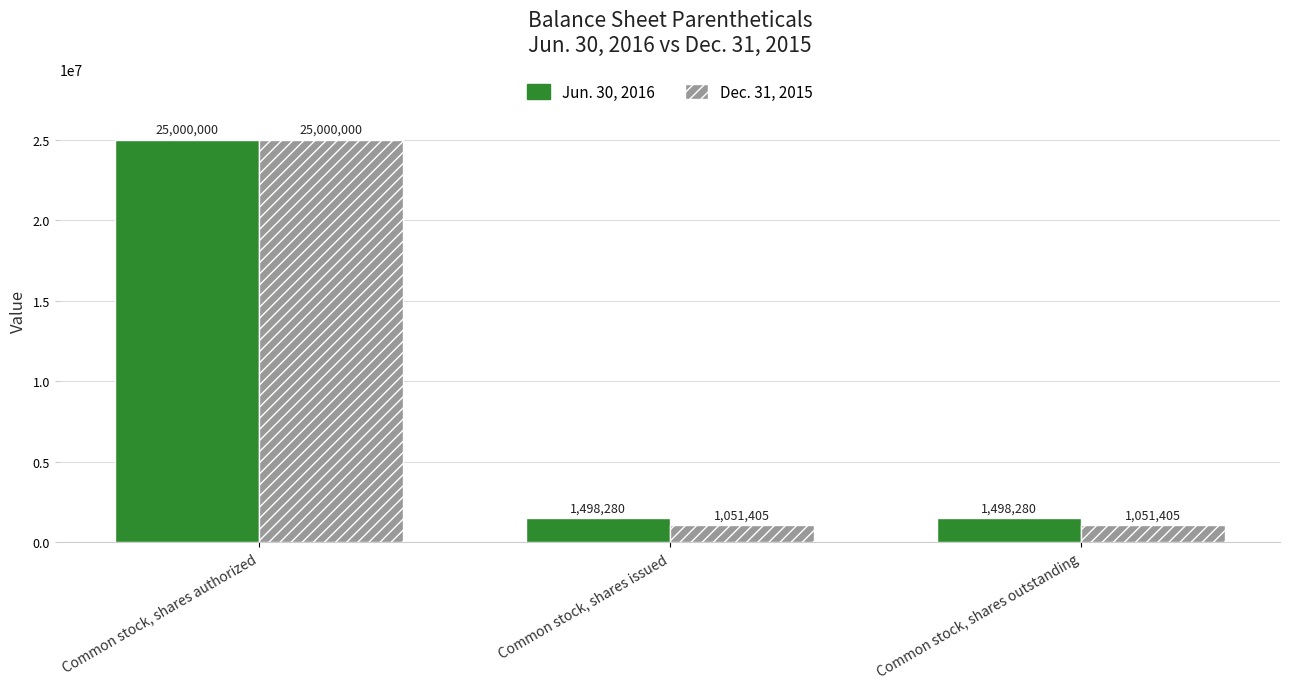

What is the label of the 1st bar from the left?

Common stock, shares authorized